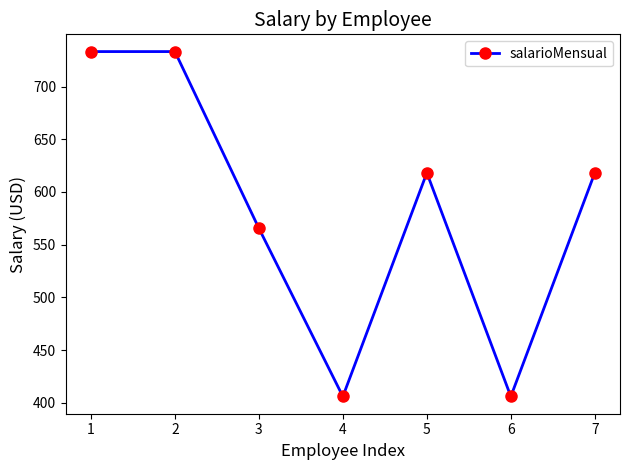

Is it true that the value at 7 is 1061.8?

False